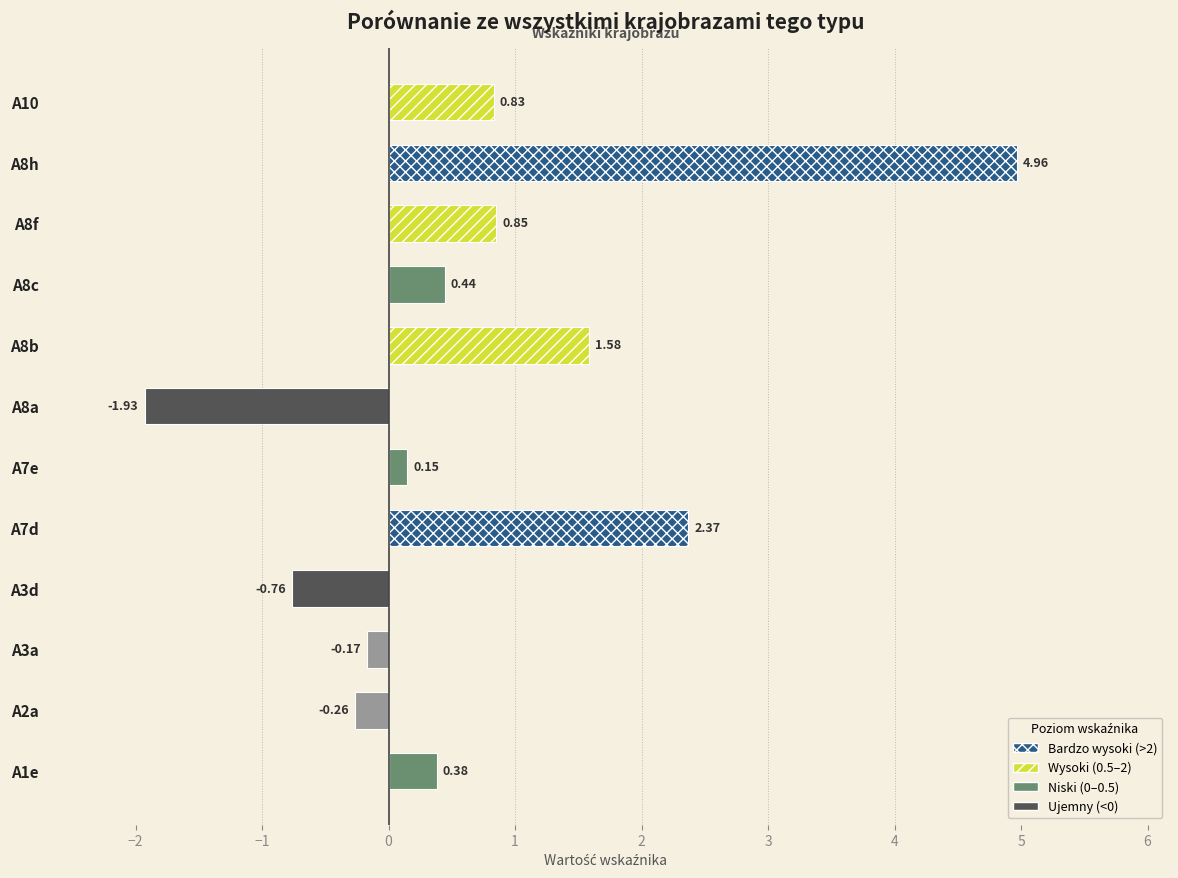

What is the change in value from A3a to A7e?

+0.3